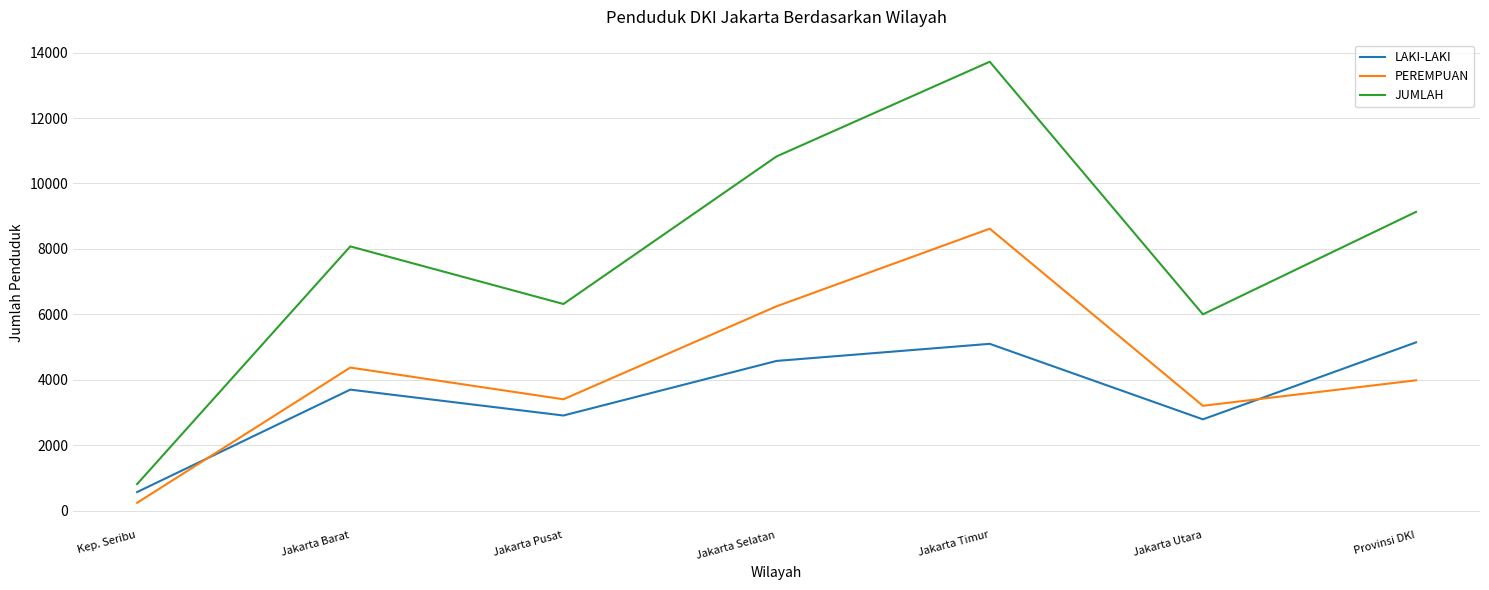

The PEREMPUAN series shows 3208 at Jakarta Utara. True or false?

True